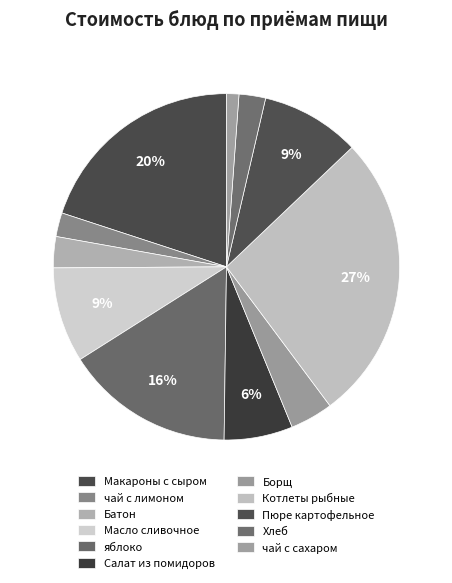

Which slice is the smallest?

чай с сахаром